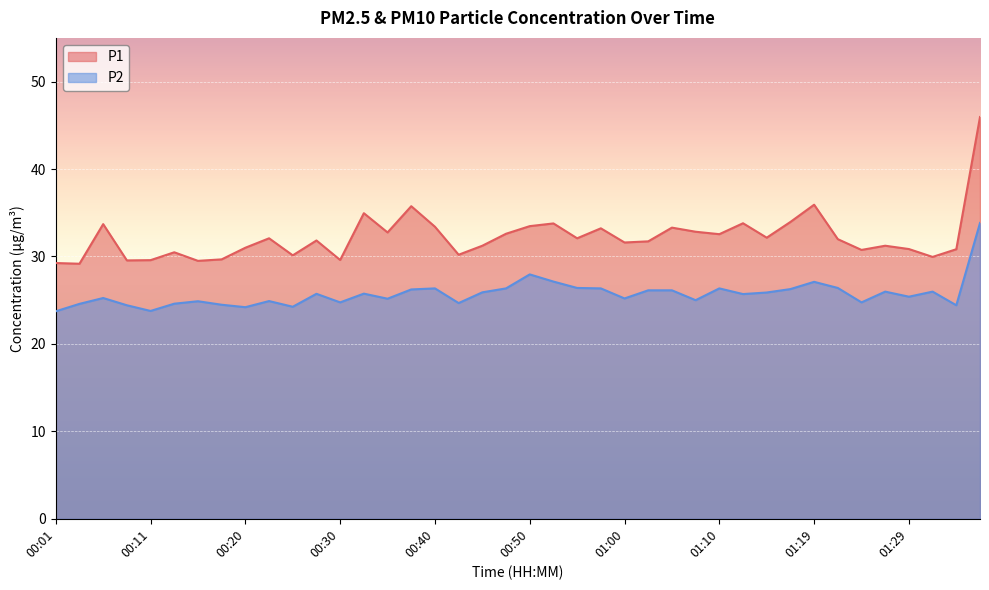

True or false: P1 and P2 intersect in this chart.

False